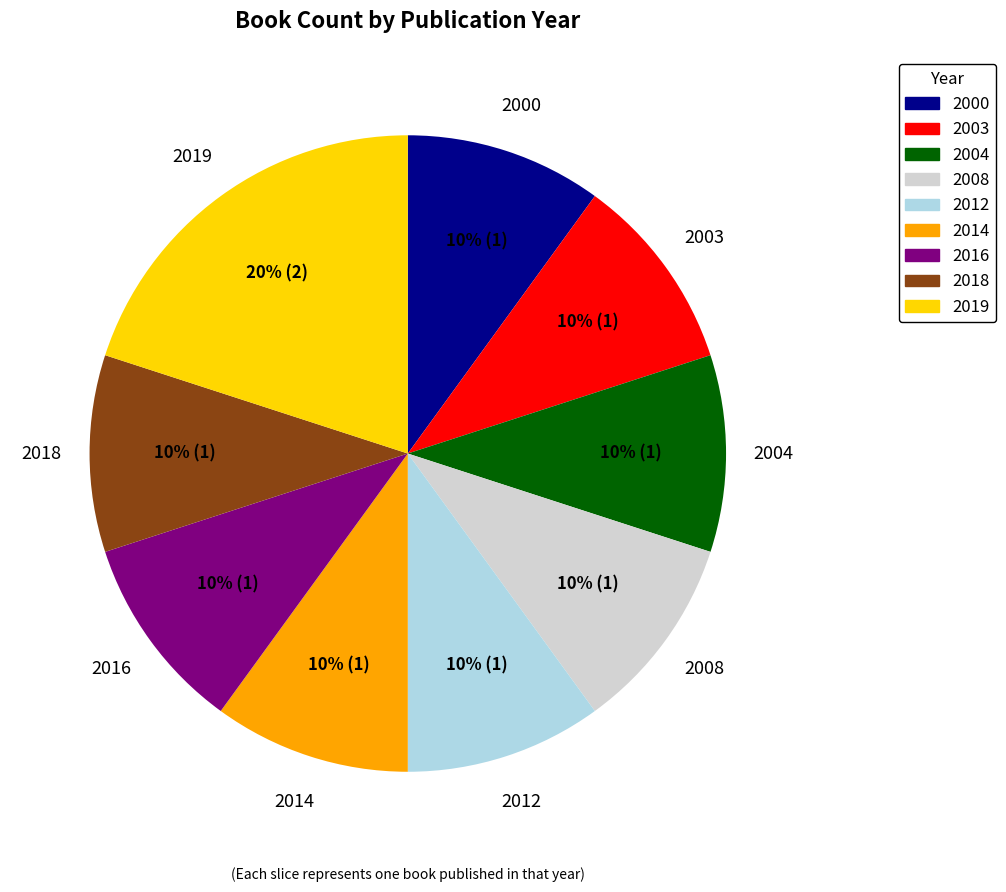

To the nearest percent, what is the average slice percentage?

11%